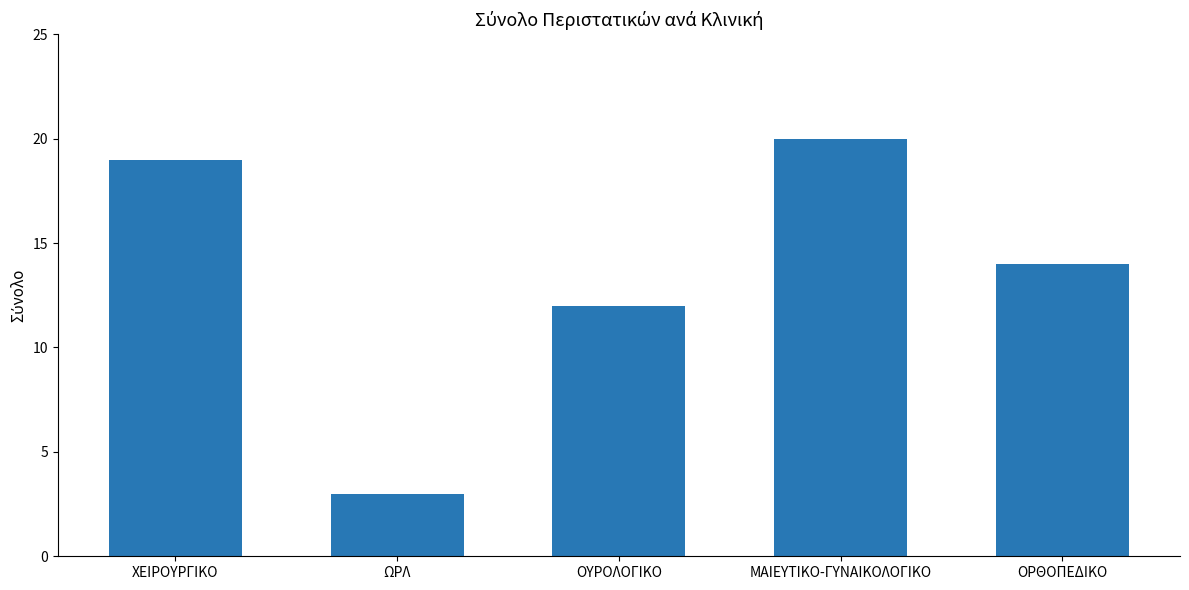

What is the smallest value displayed?

3